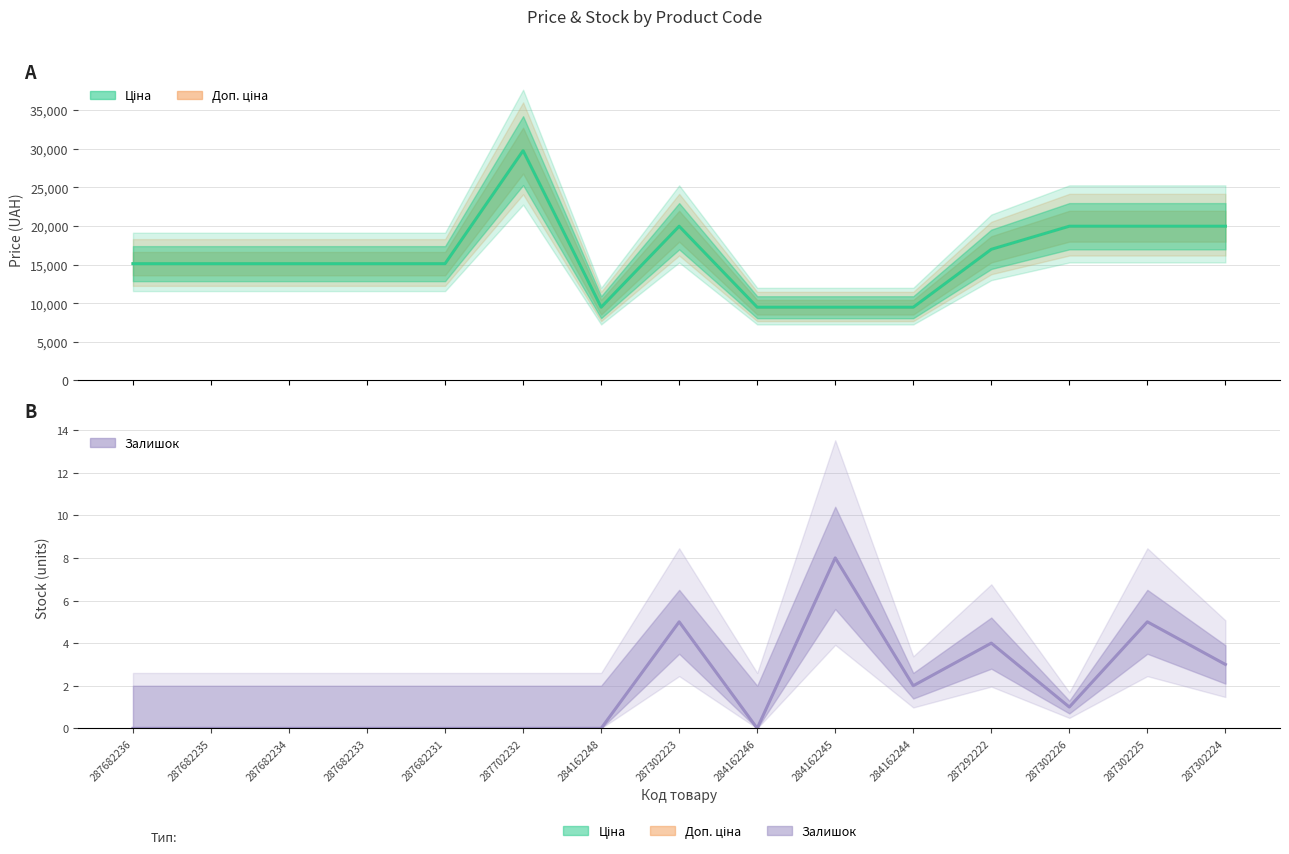

Count the number of data series in this chart.

3